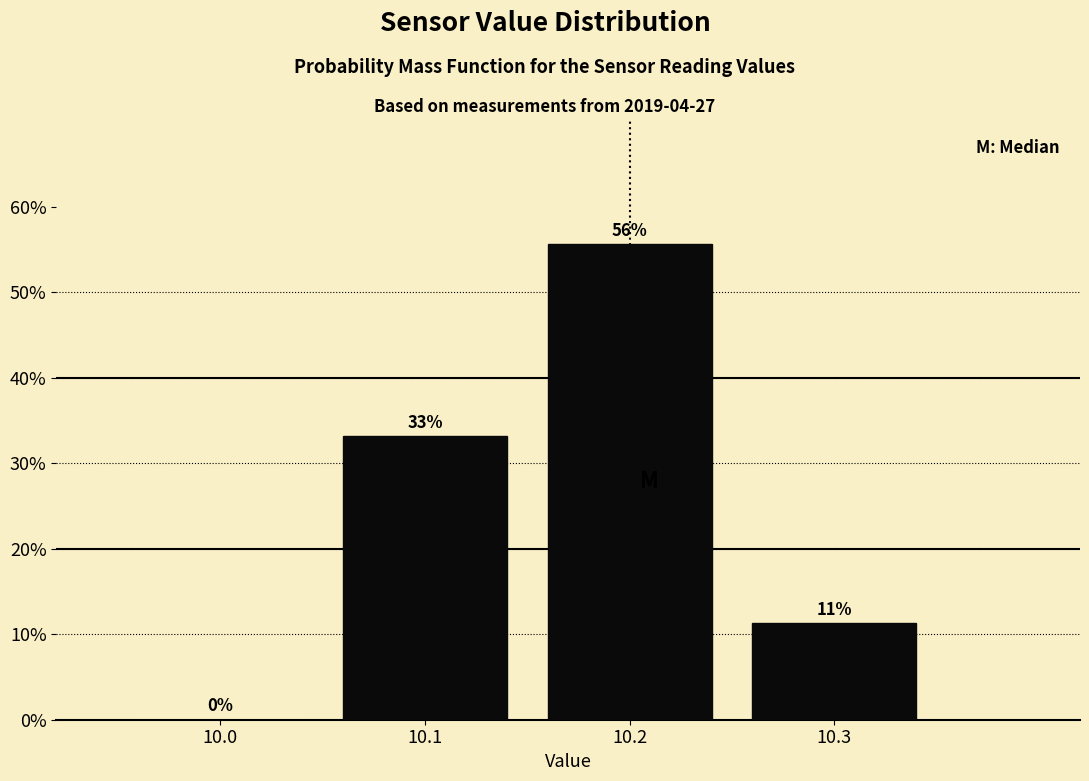

Over which range of the x-axis is the bar tallest?

10.15 to 10.25